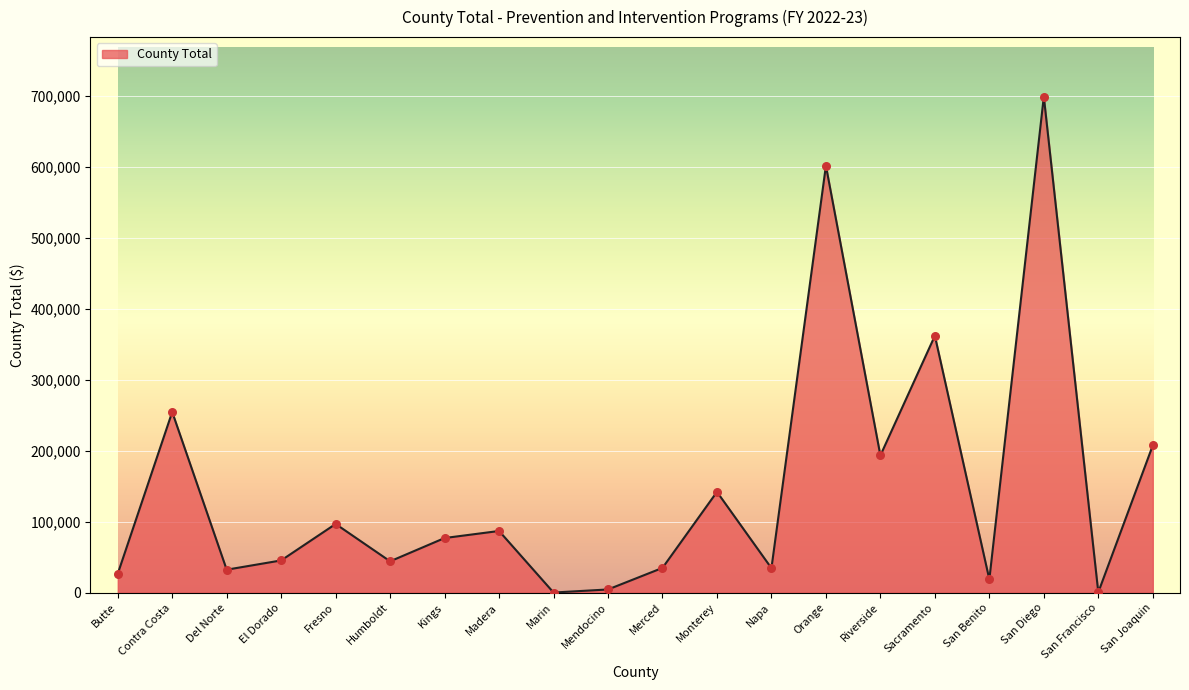

Between Fresno and San Joaquin, which is larger?

San Joaquin